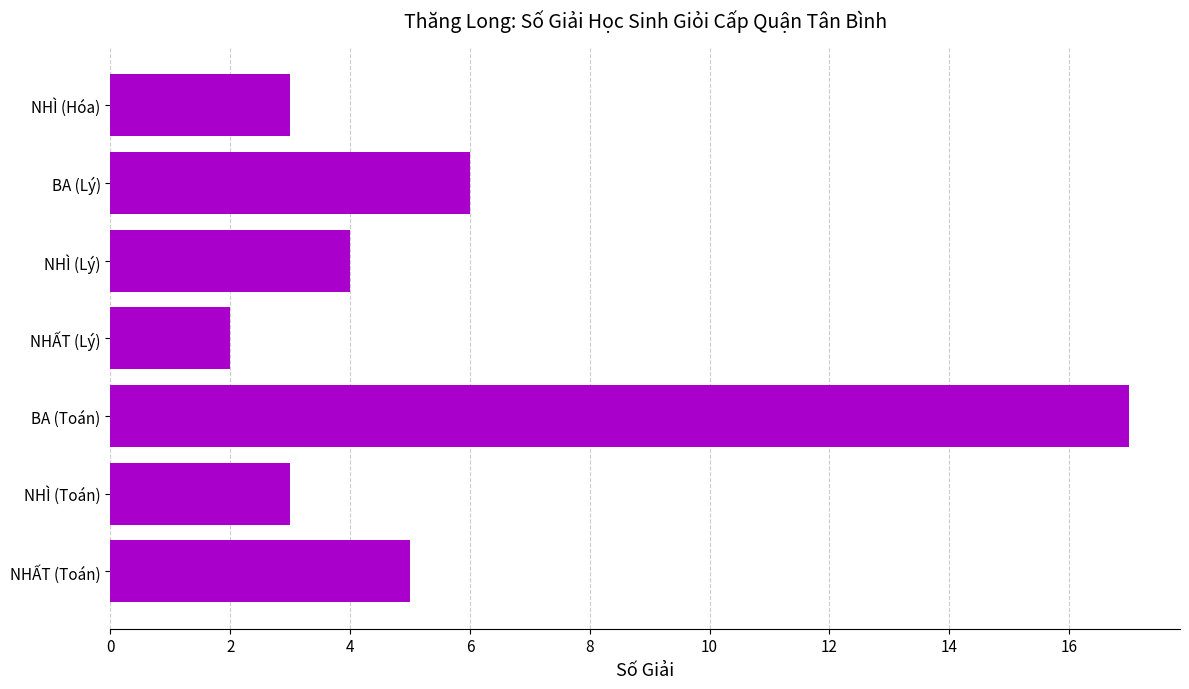

What is the maximum value shown in the chart?

17